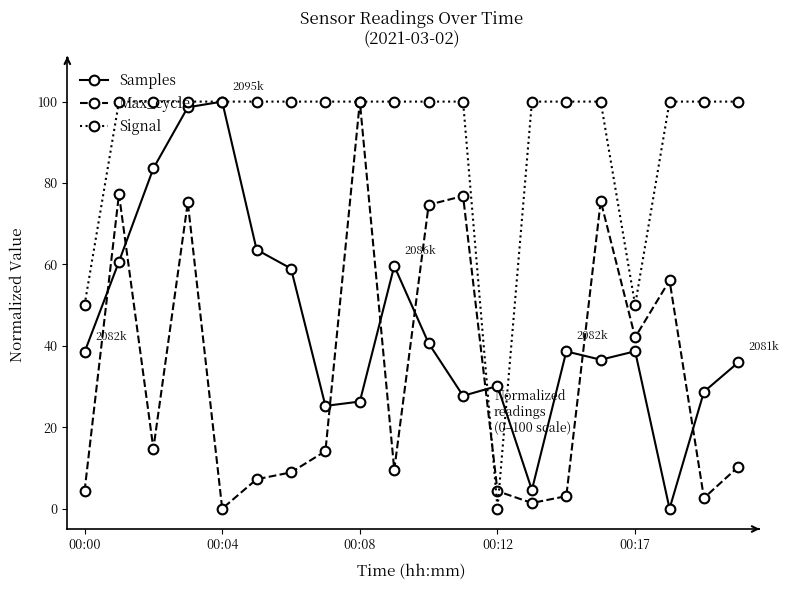

Which series has the largest total across all categories?

Signal